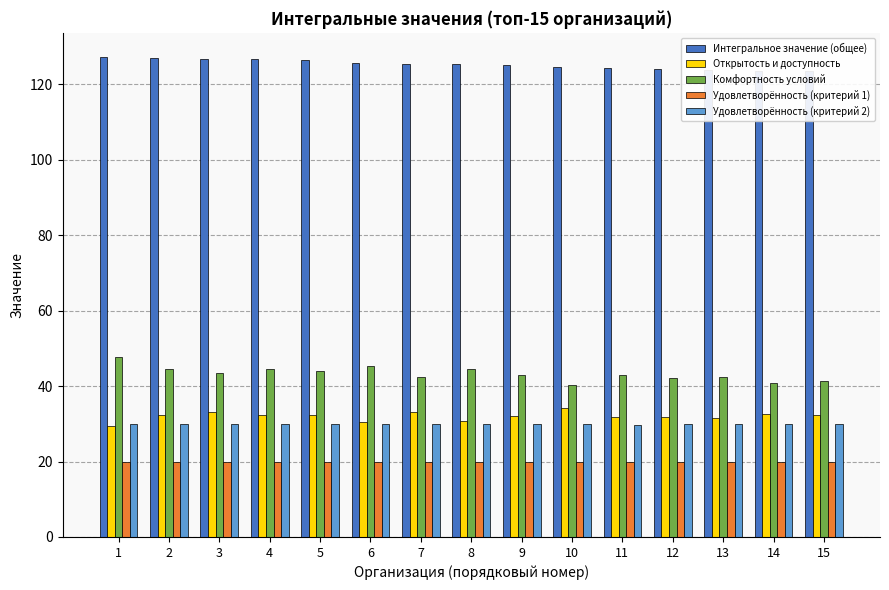

What is the sum of the Интегральное значение (общее) values at 14 and 13?

247.4